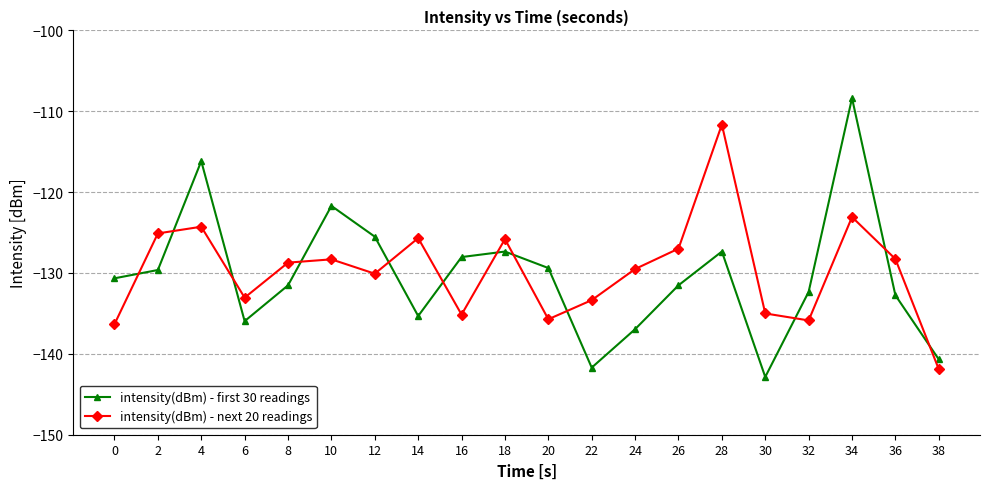

The intensity(dBm) - next 20 readings series shows -195.5 at 22. True or false?

False